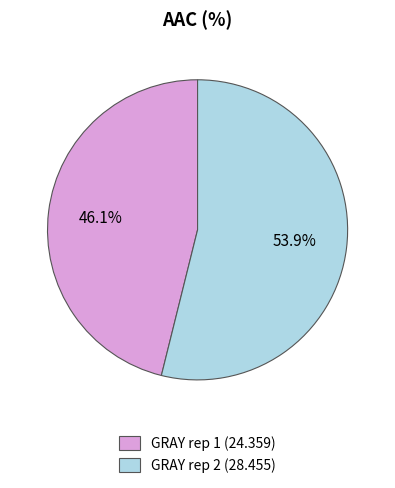

Is it true that GRAY rep 1 is 46% of the pie?

True